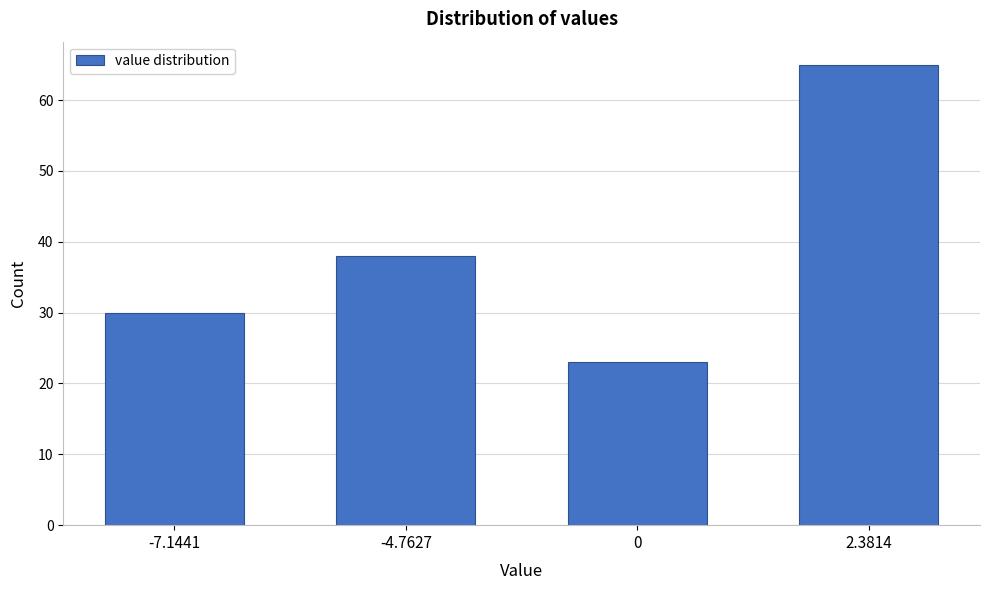

Reading left to right, extract all data points from this chart.

-7.1441=30	-4.7627=38	0=23	2.3814=65